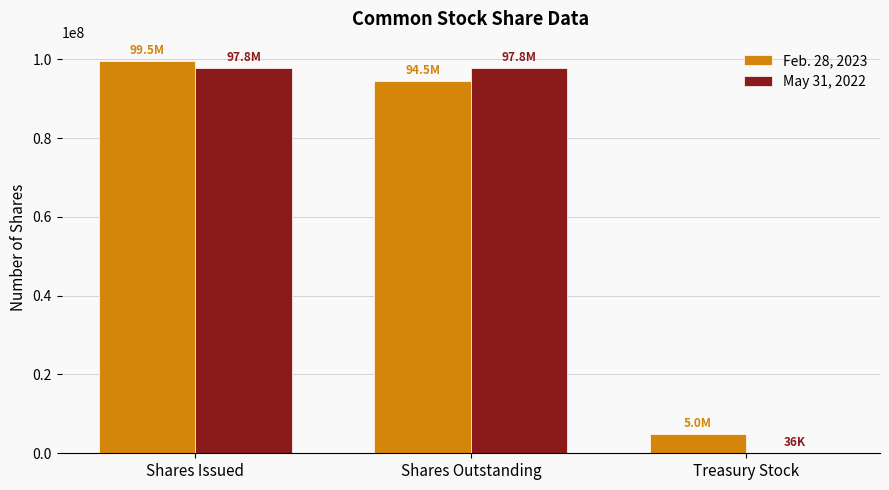

What is the maximum value for May 31, 2022?

97837702